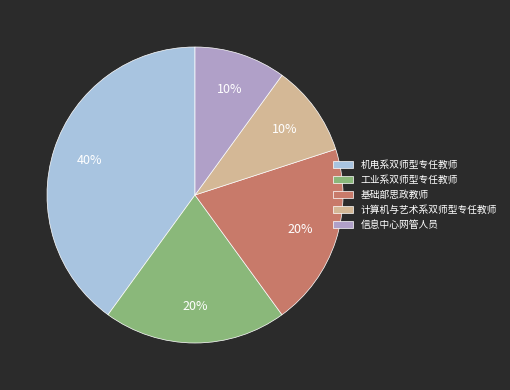

To the nearest percent, what is the combined percentage of 计算机与艺术系双师型专任教师 and 工业系双师型专任教师?

30%